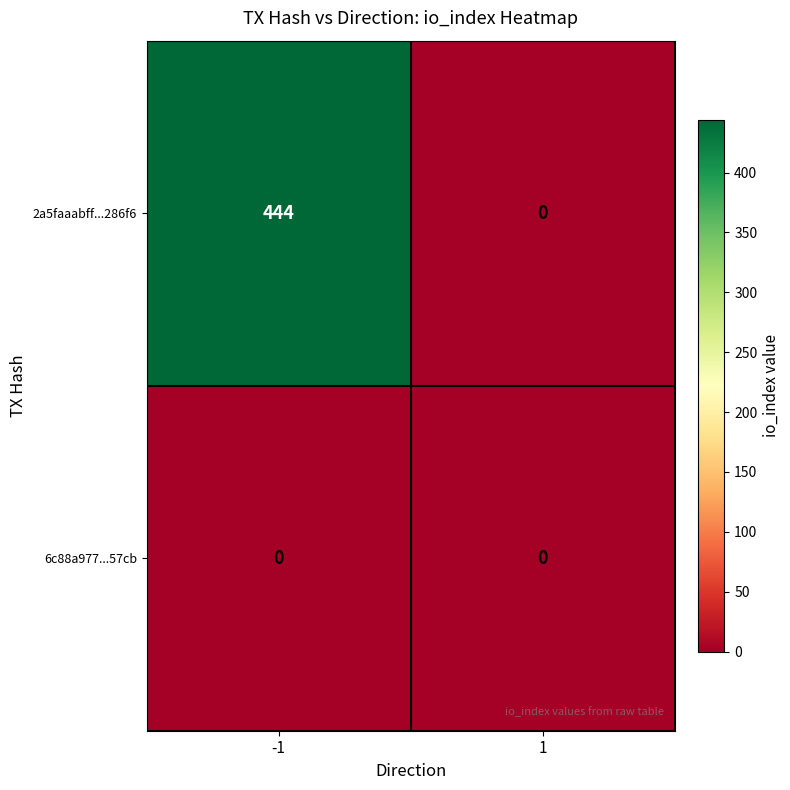

Rank the series by their maximum value, from highest to lowest.

2a5faaabff...286f6, 6c88a977...57cb